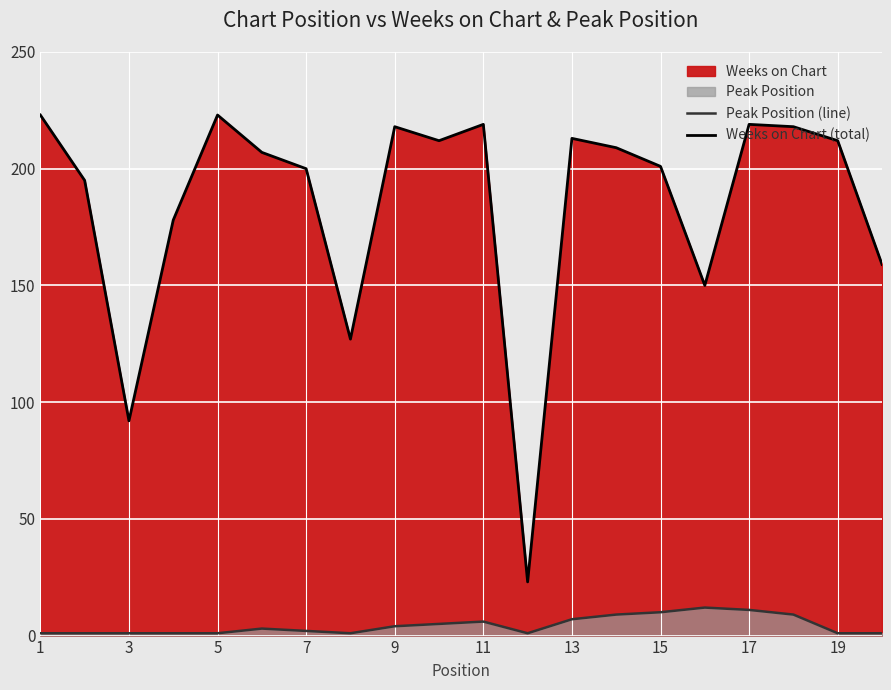

Is it true that Peak Position (line) equals 1 at 3?

True